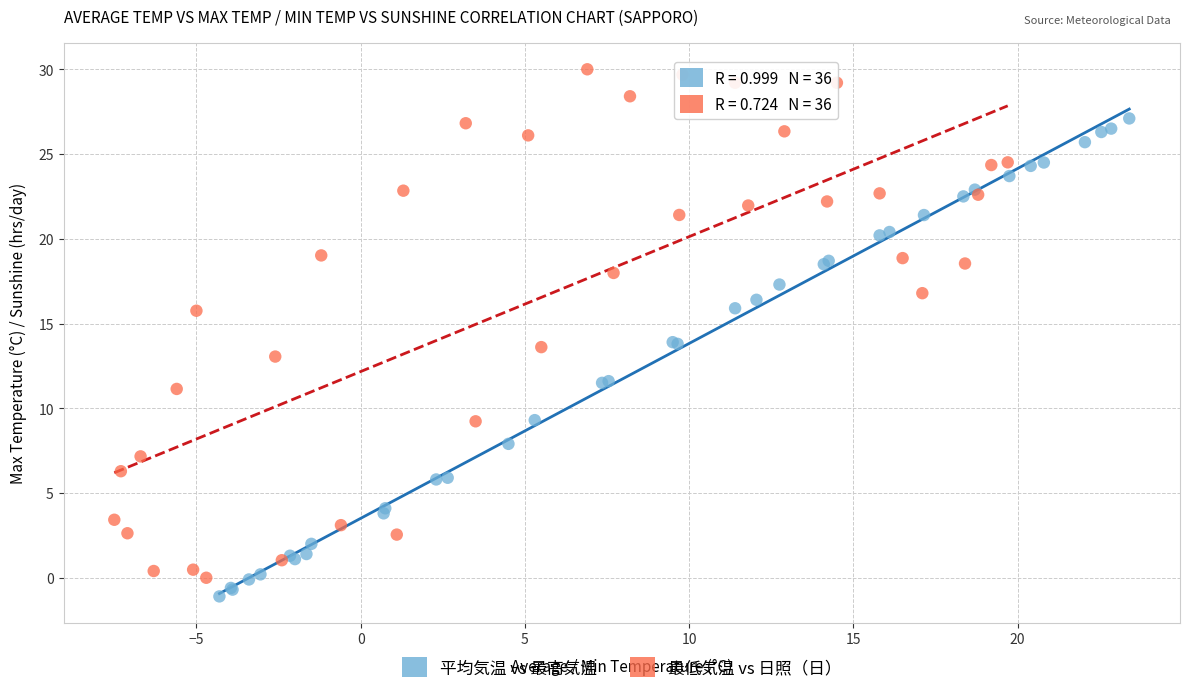

Which series reaches the minimum Y coordinate?

平均気温 vs 最高気温